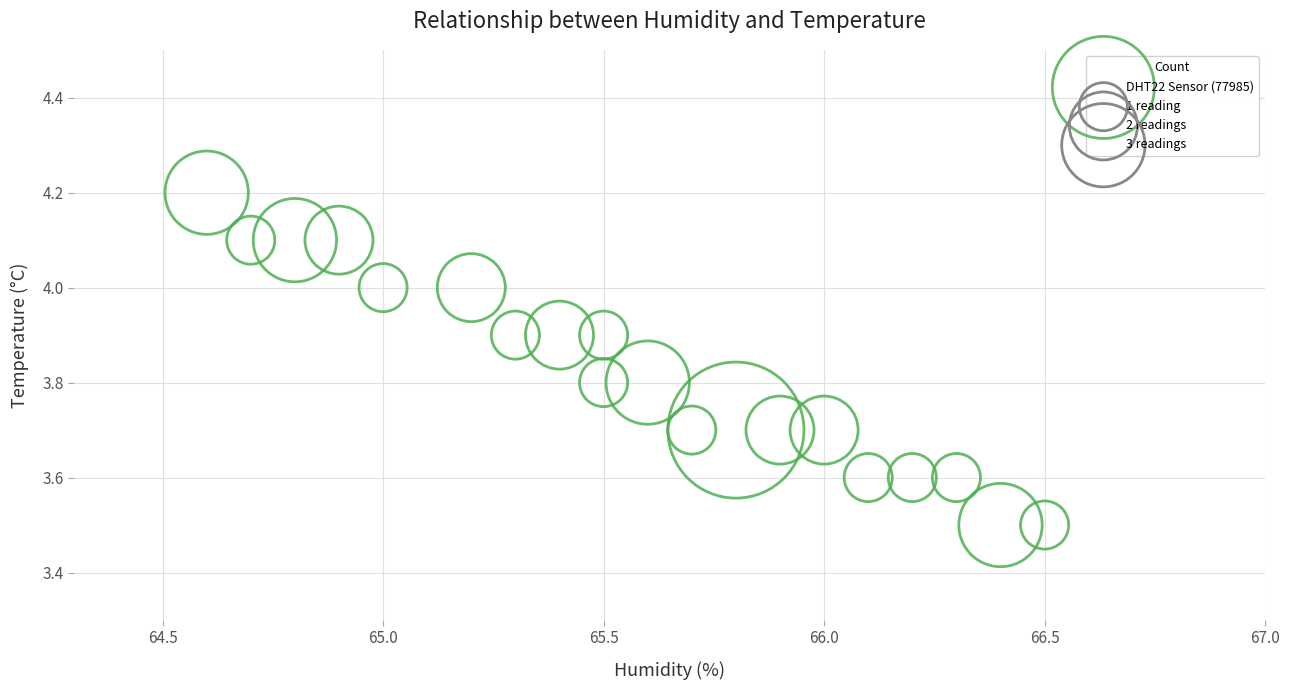

What is the range of Y values (max minus min)?

0.7